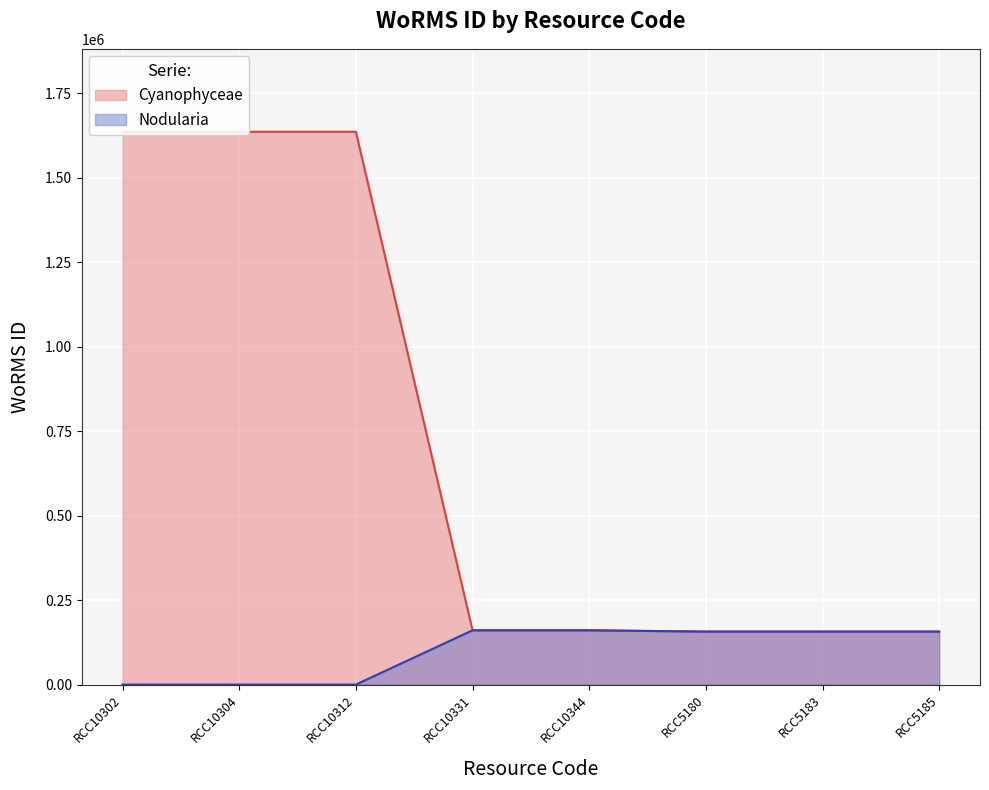

What position from the left is RCC10331?

4